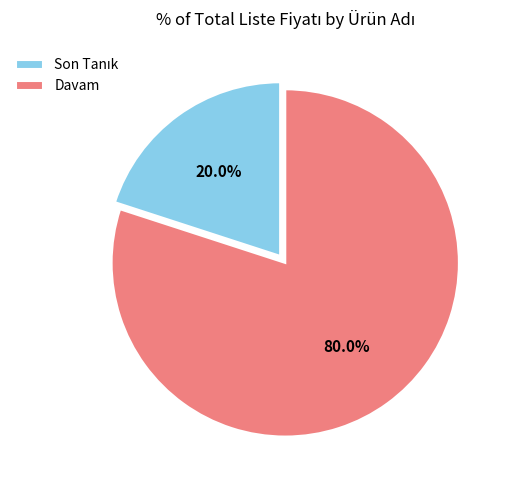

Is there a majority slice in this chart?

Yes